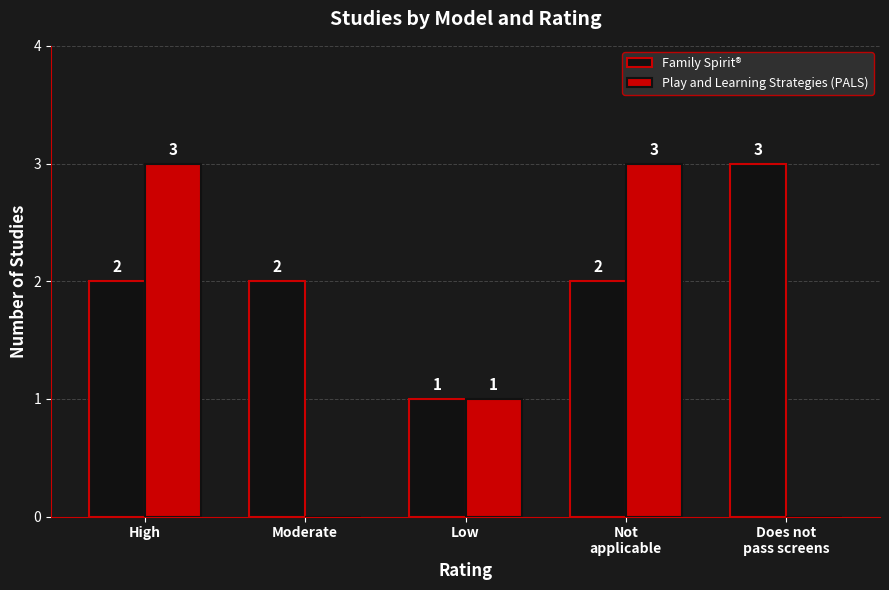

Between High and Moderate, which series saw the biggest shift?

Play and Learning Strategies (PALS)